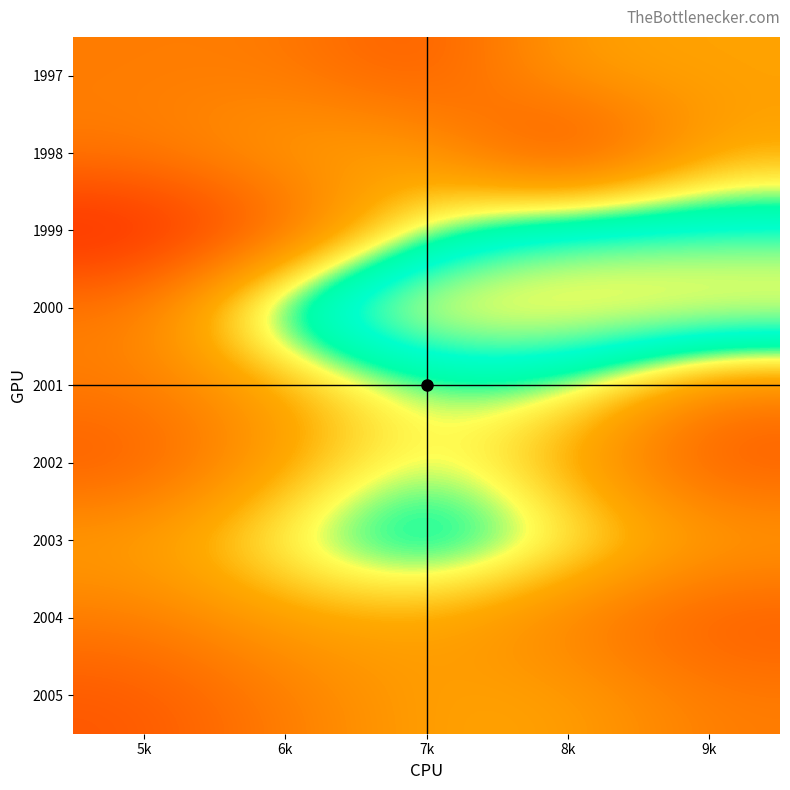

Reading right to left, extract all data points from this chart.

1997: 9k=61	8k=61	7k=57	6k=59	5k=59
1998: 9k=61	8k=55	7k=61	6k=61	5k=59
1999: 9k=67	8k=67	7k=64	6k=57	5k=54
2000: 9k=71	8k=71	7k=71	6k=67	5k=59
2001: 9k=59	8k=64	7k=64	6k=61	5k=59
2002: 9k=57	8k=61	7k=64	6k=61	5k=57
2003: 9k=61	8k=64	7k=67	6k=64	5k=61
2004: 9k=57	8k=59	7k=61	6k=61	5k=59
2005: 9k=59	8k=61	7k=61	6k=59	5k=57